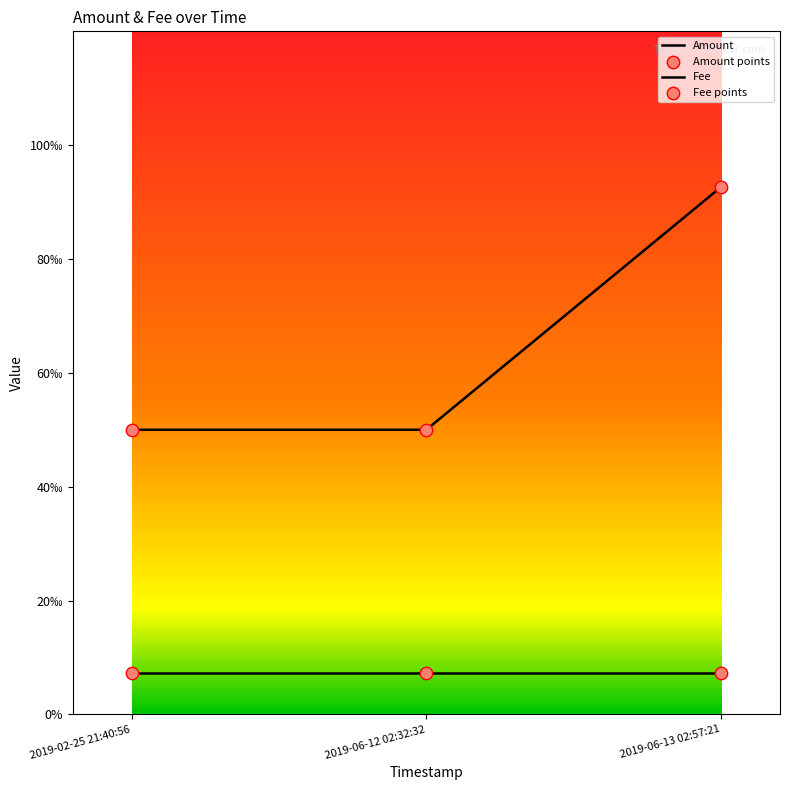

Is this an area chart (filled region under the line)?

No